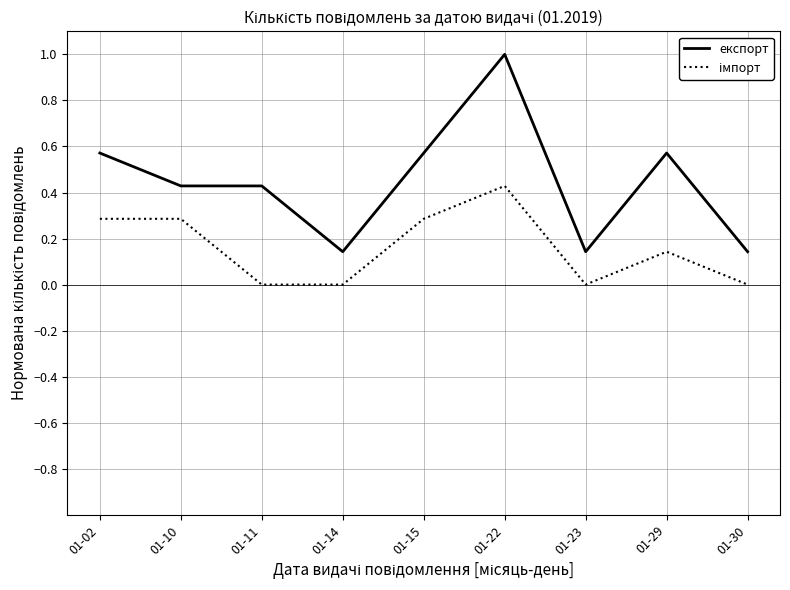

What is the difference between the maximum and minimum values in the експорт series?

0.9